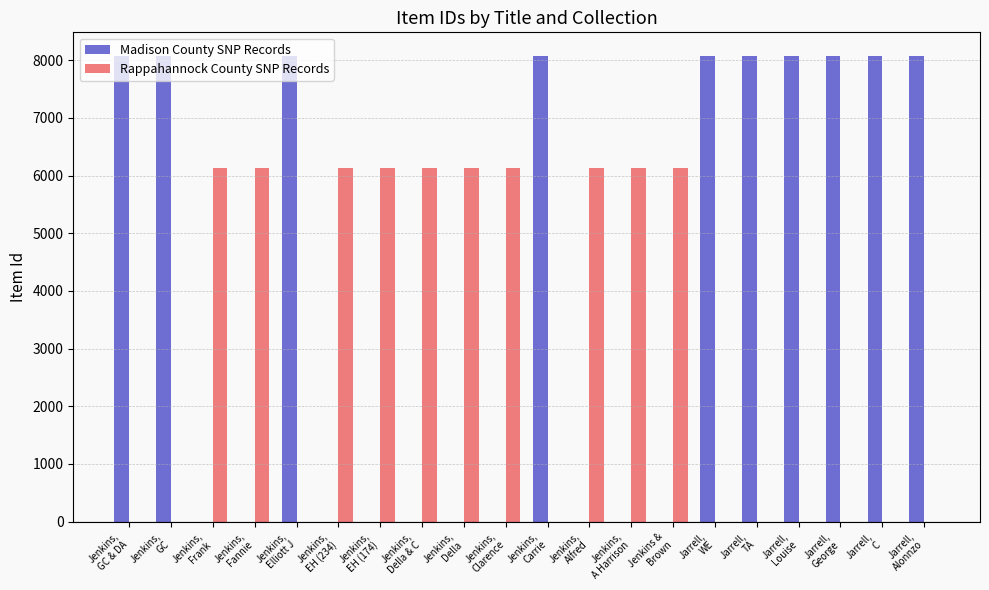

Which series has the largest total across all categories?

Madison County SNP Records